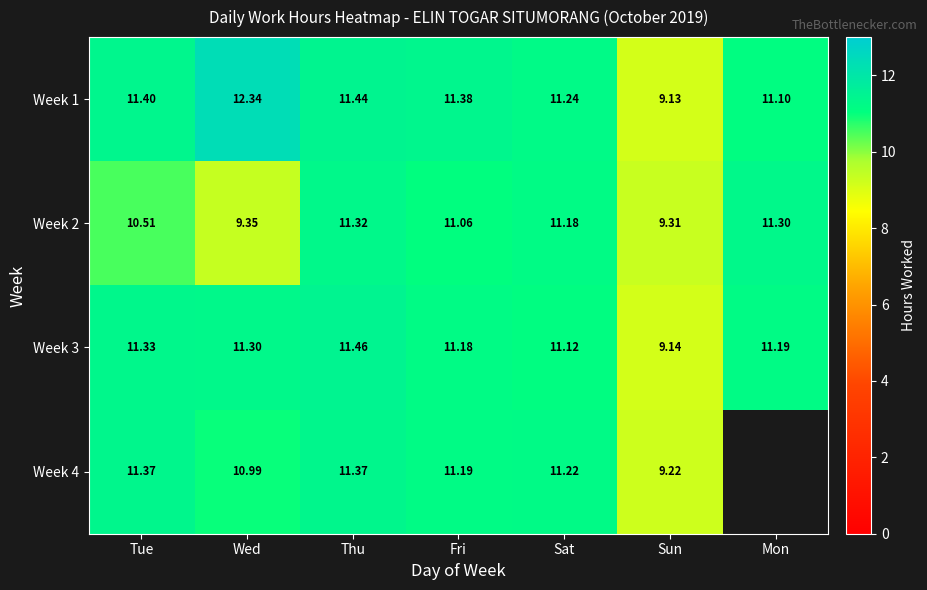

Is the value of Week 2 at Tue greater than the value of Week 4 at Sat?

No